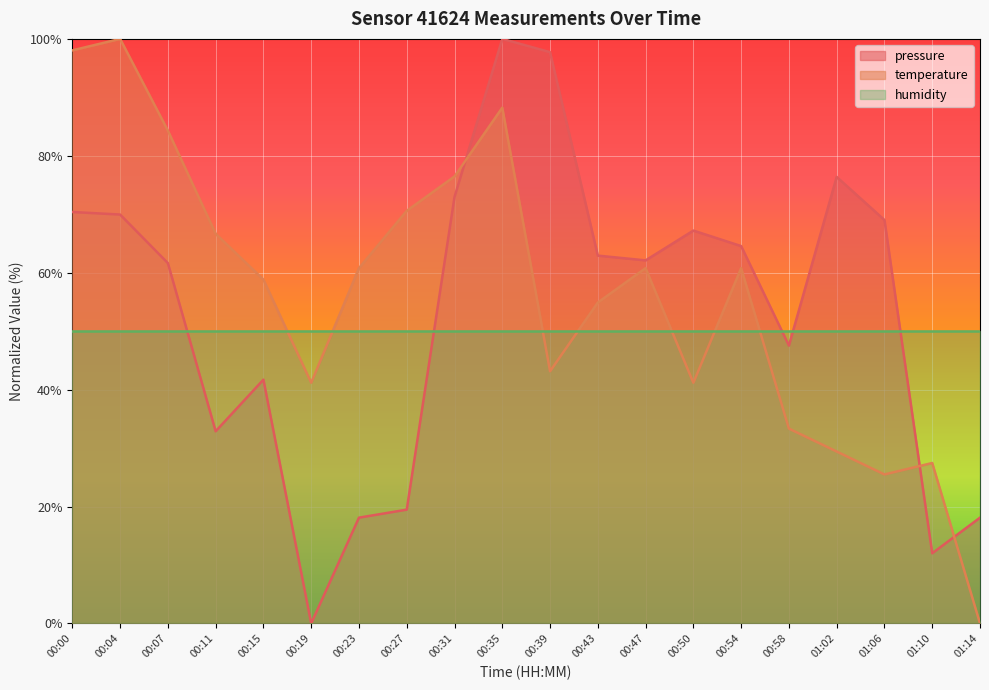

At how many categories does at least one series exceed 62?

14